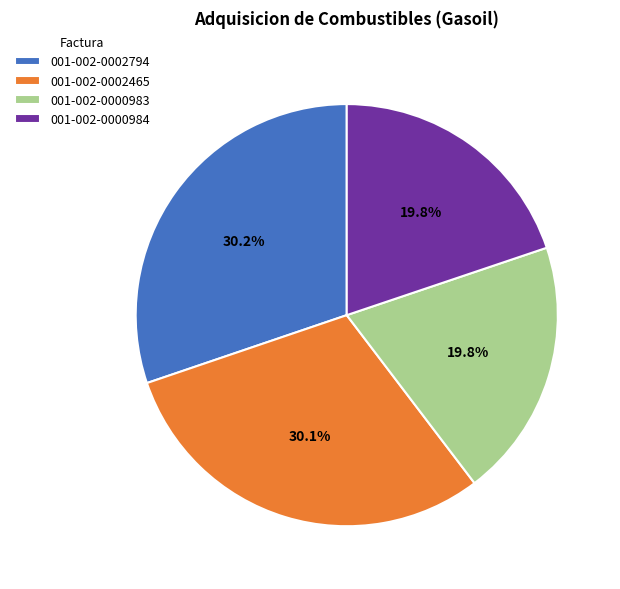

Approximately how many times larger is the value at 001-002-0002465 compared to 001-002-0000984?

1.5